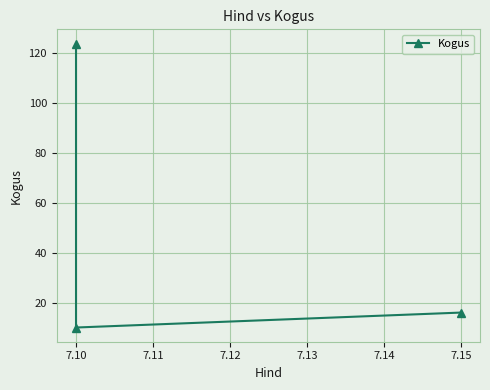

What is the average value?

50